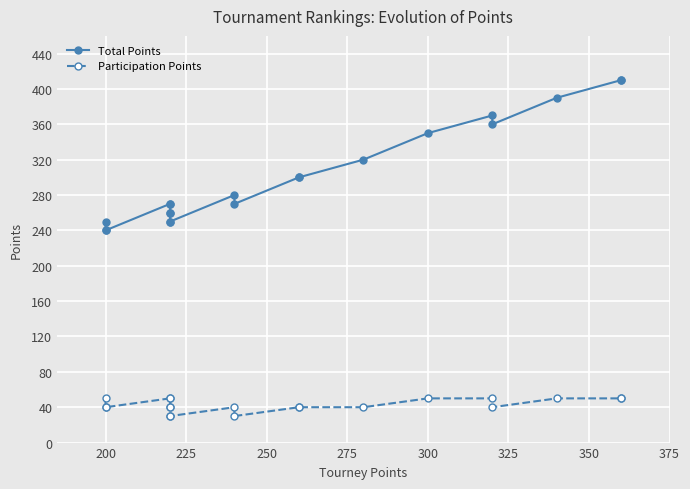

What is the smallest value displayed?

30